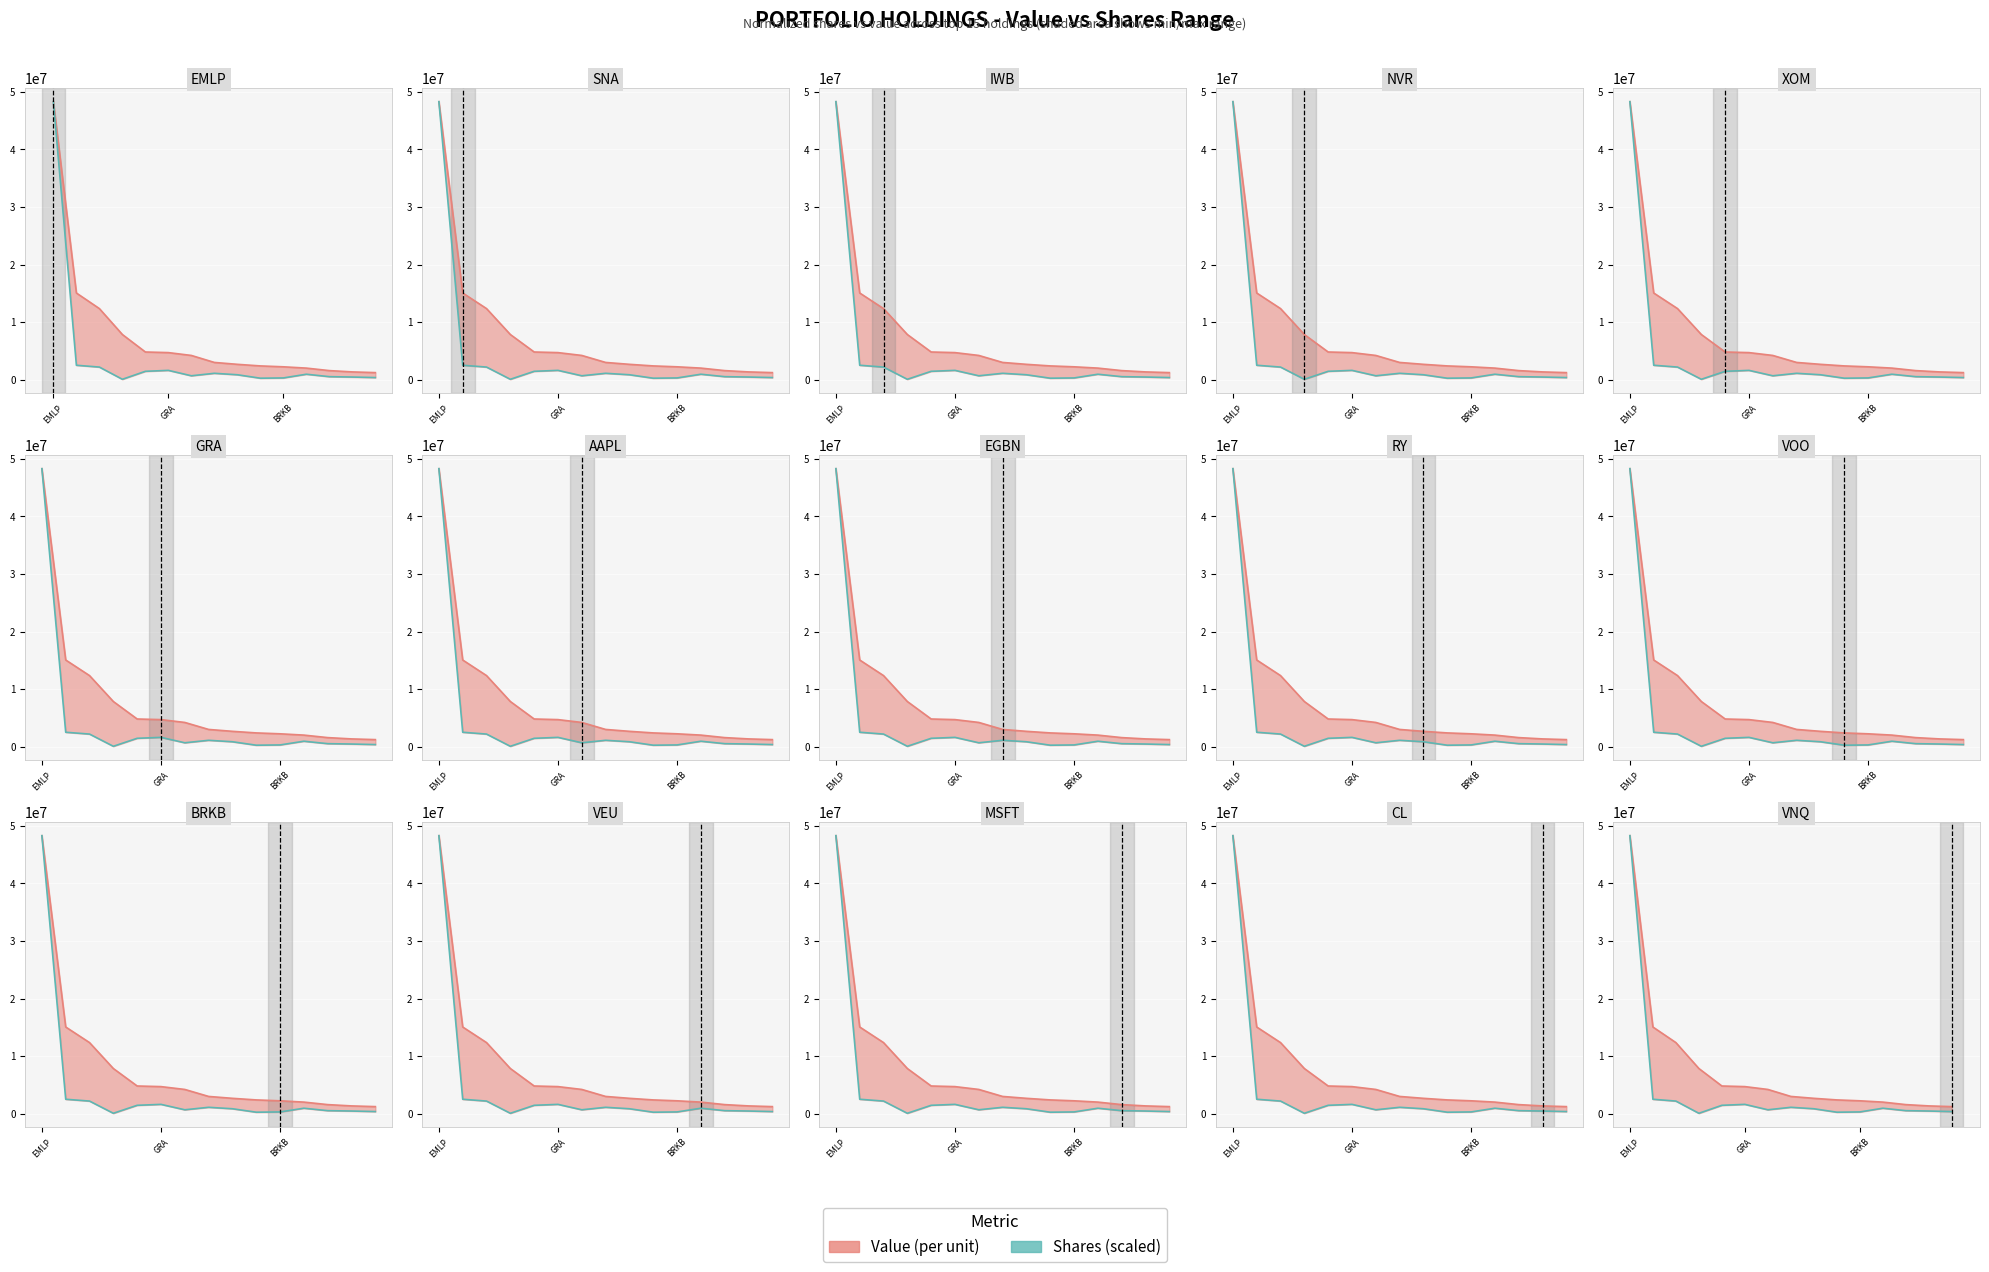

What is the sum of the Value values at EMLP and BRKB?

60635000.0